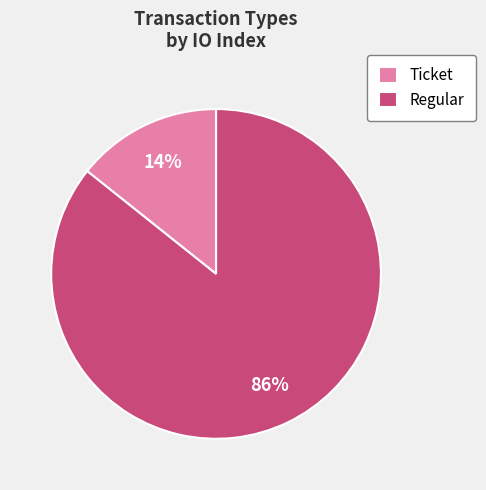

What is the largest slice in the pie chart?

Regular